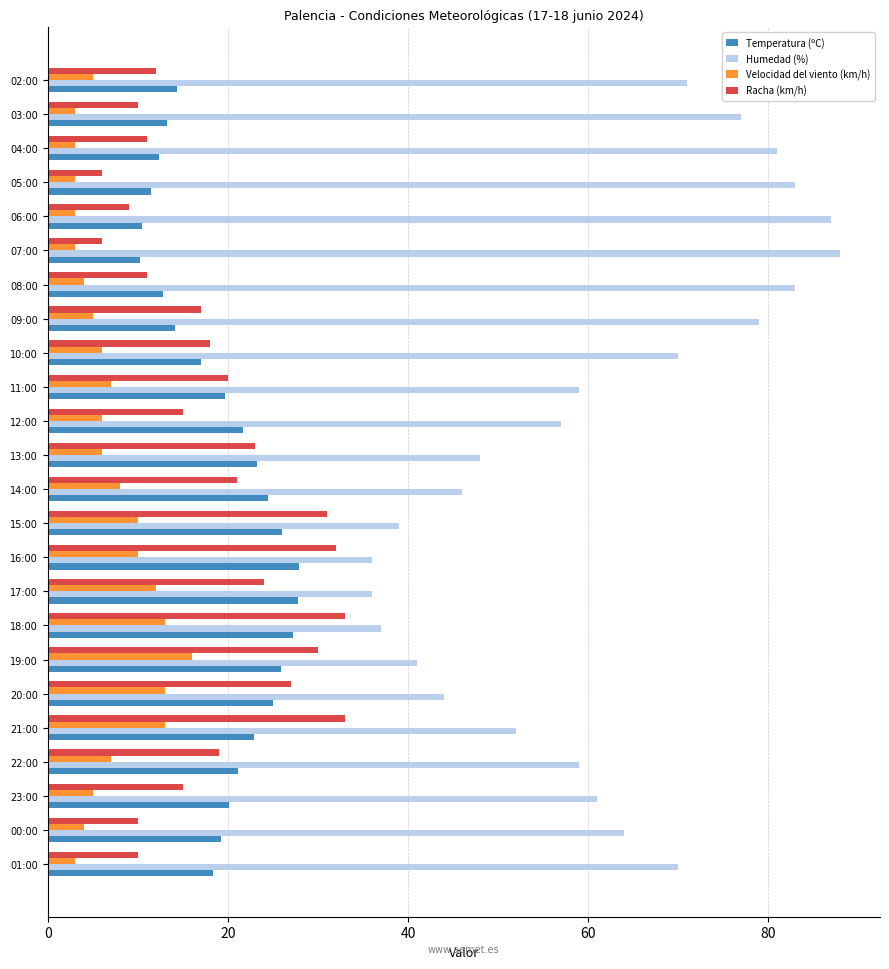

What is the sum of all Humedad (%) values?

1468.0